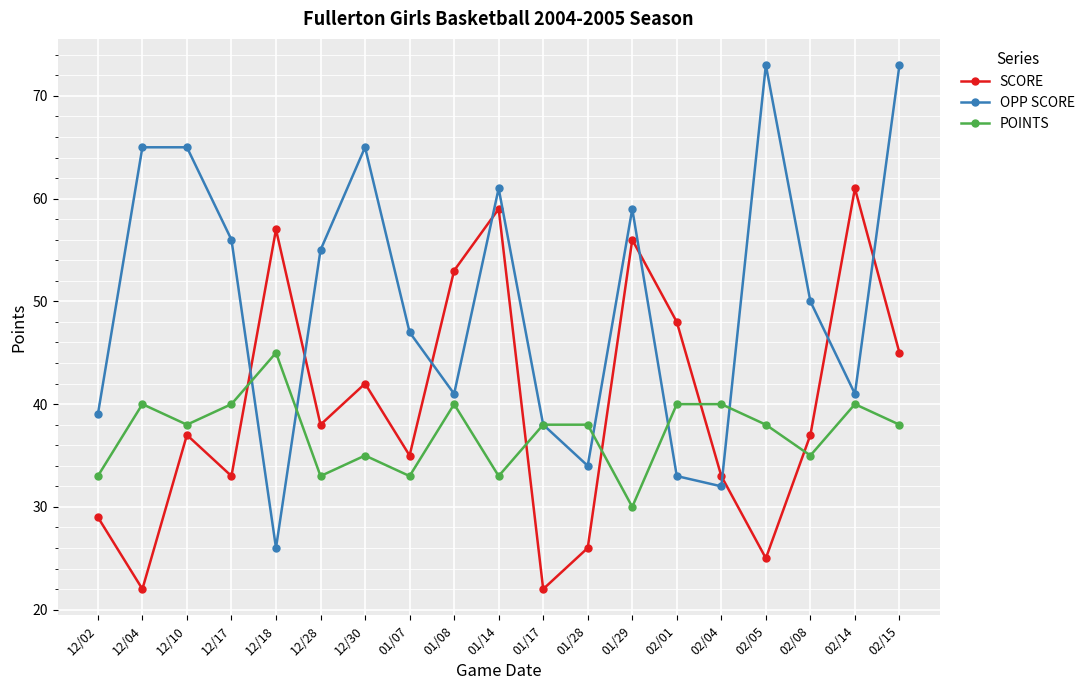

Is the value of POINTS at 02/05 greater than the value of OPP SCORE at 02/08?

No